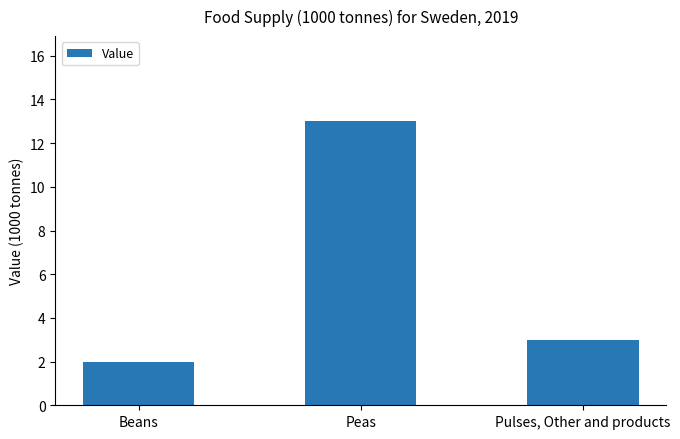

Which category has the highest value across all series?

Peas